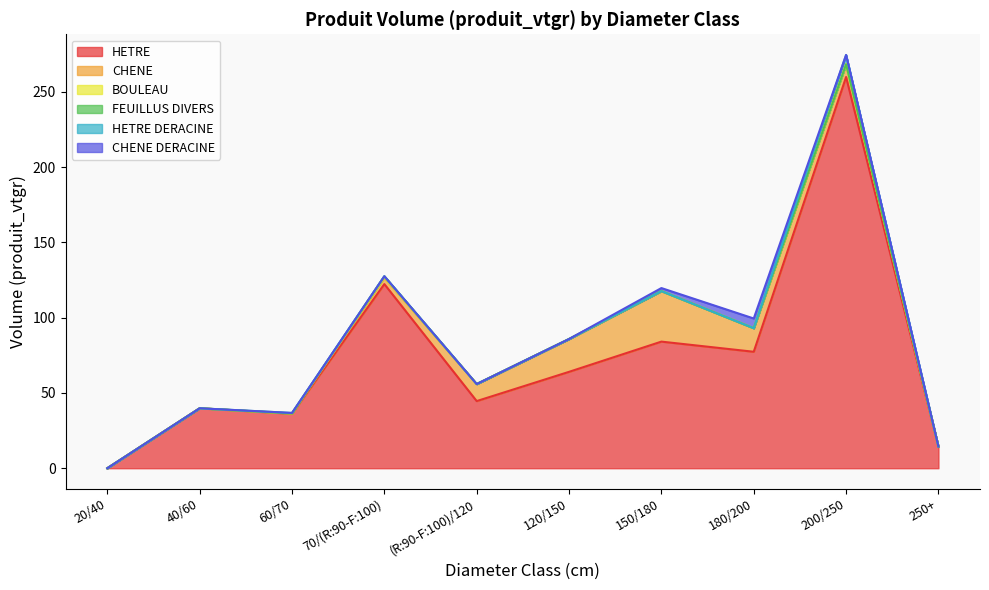

Count the number of data series in this chart.

6